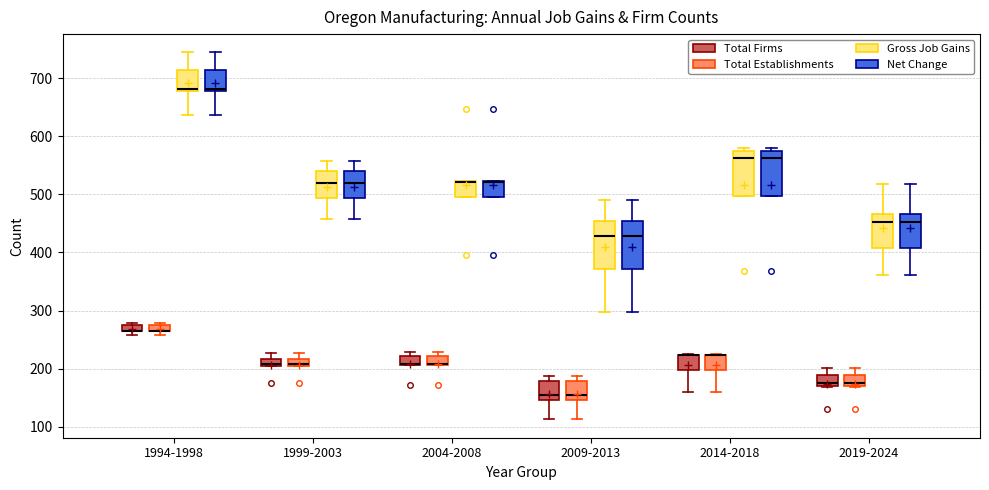

Where is the upper edge of the box for 2004-2008 (Net Change) on the y-axis? The values are not printed on the chart, so give them approximately, as read against the axis.

520